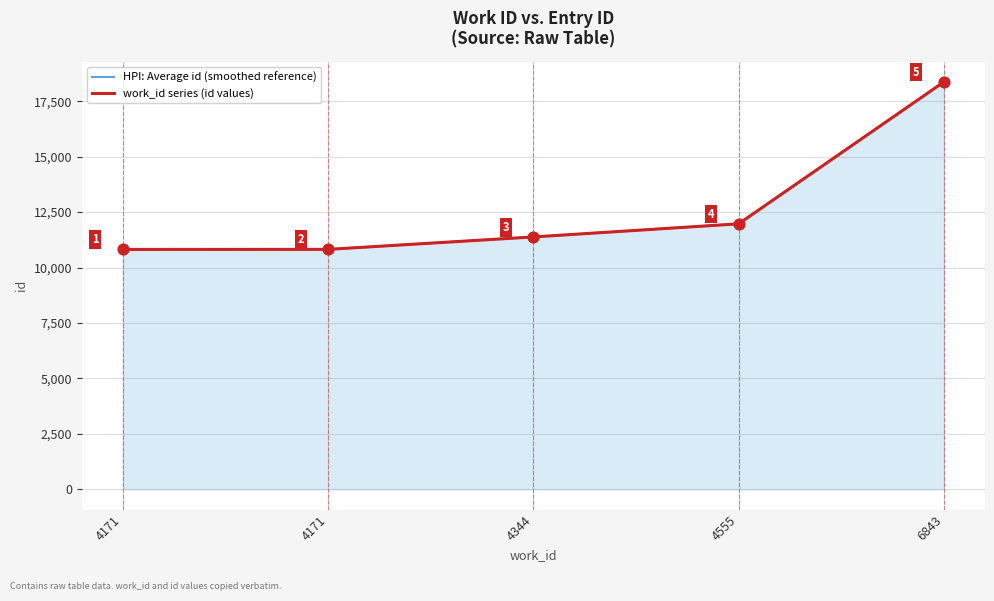

At which category is the sum across all series the highest?

6843